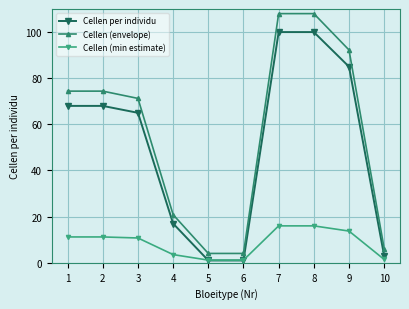

What is the total value across all series at 3?

147.0